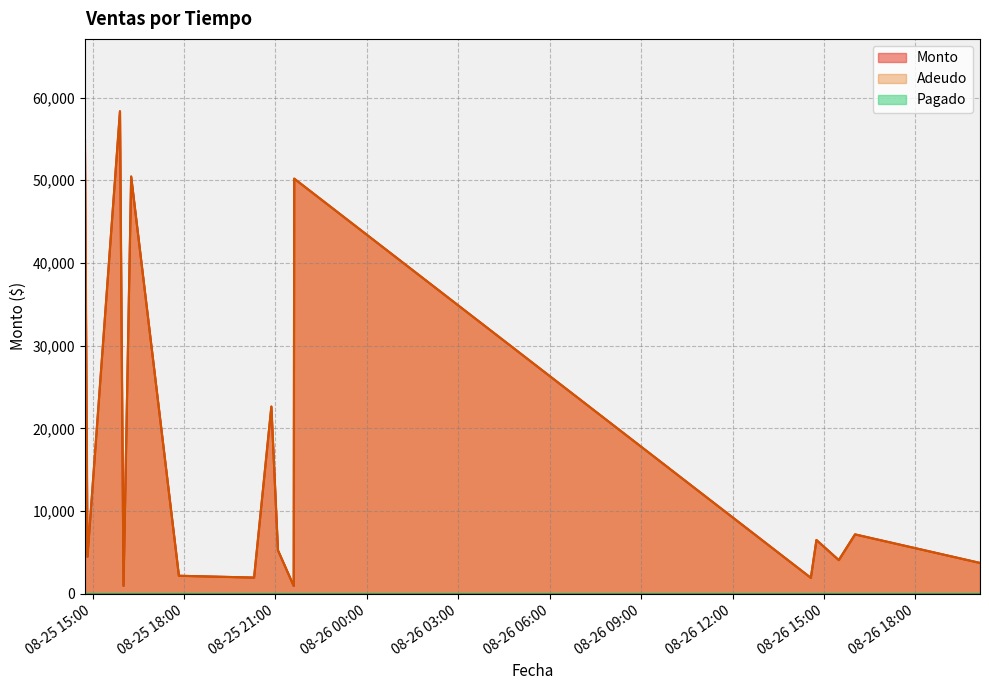

What is the difference between the maximum and minimum values in the Adeudo series?

57365.0